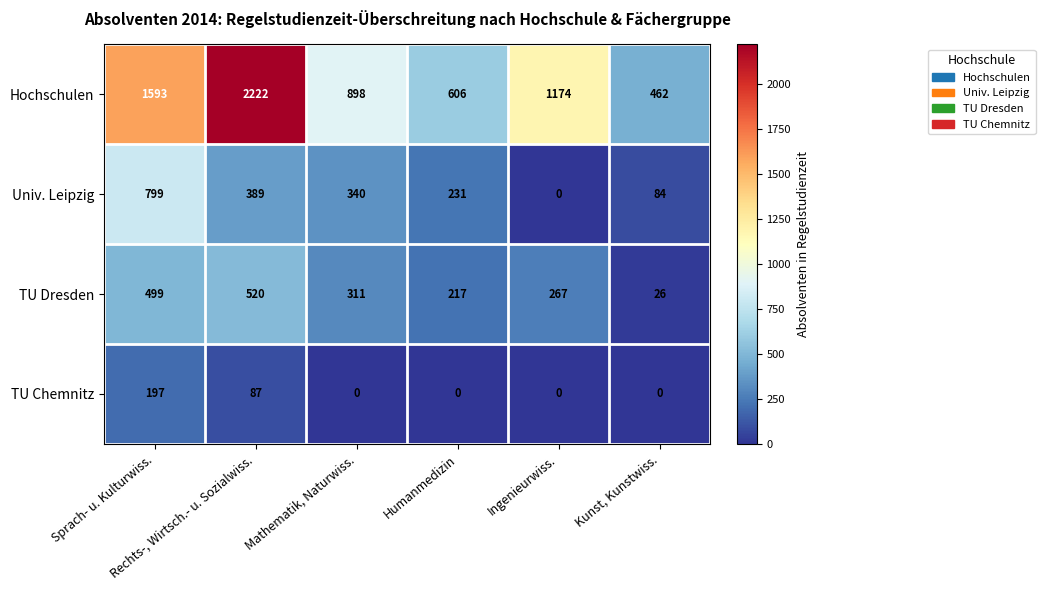

Which series has the largest total across all categories?

Hochschulen